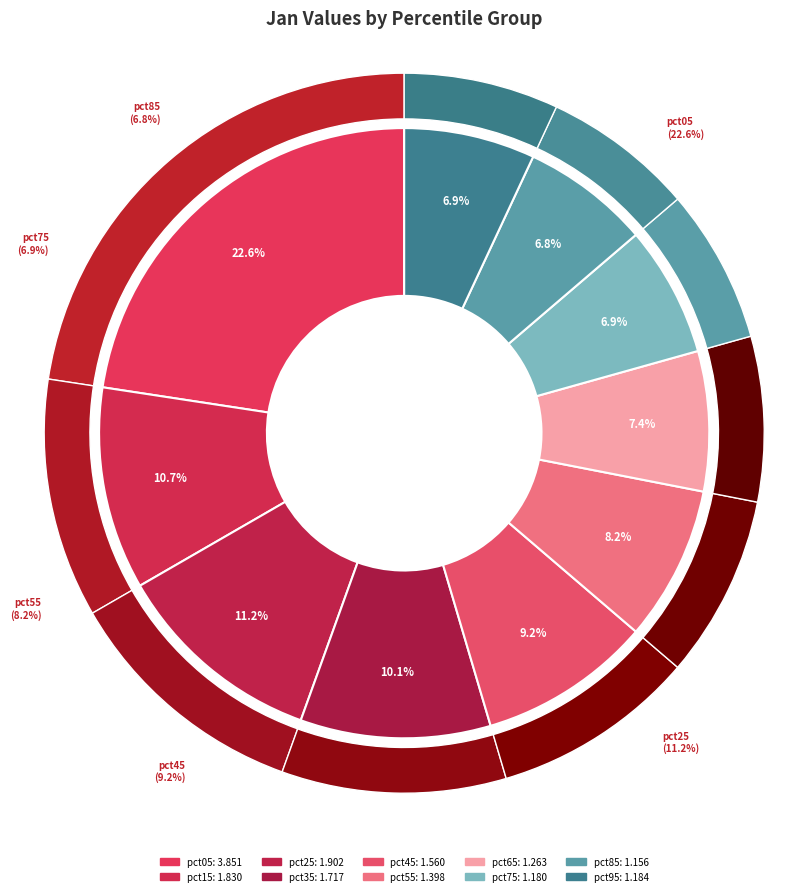

Approximately how many times larger is the value at pct25 compared to pct15?

1.0